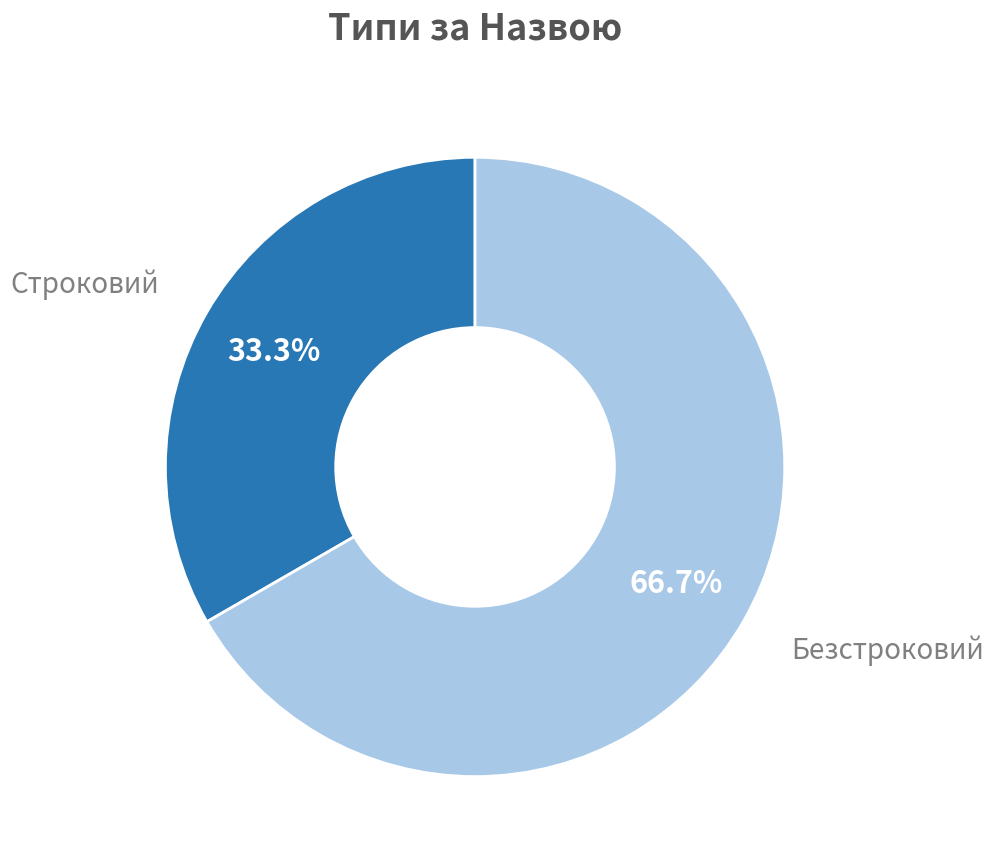

Is there a majority slice in this chart?

Yes